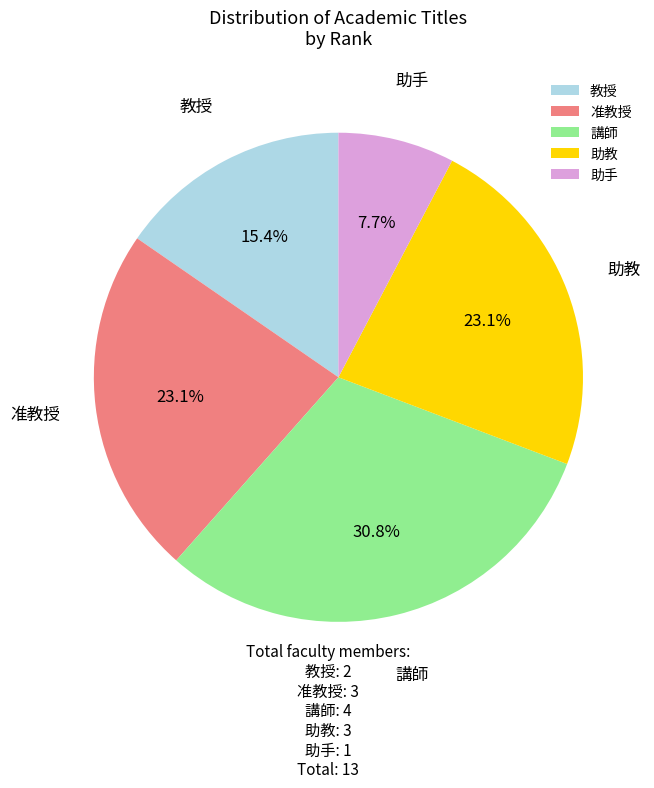

Which category has the biggest portion of the pie?

講師